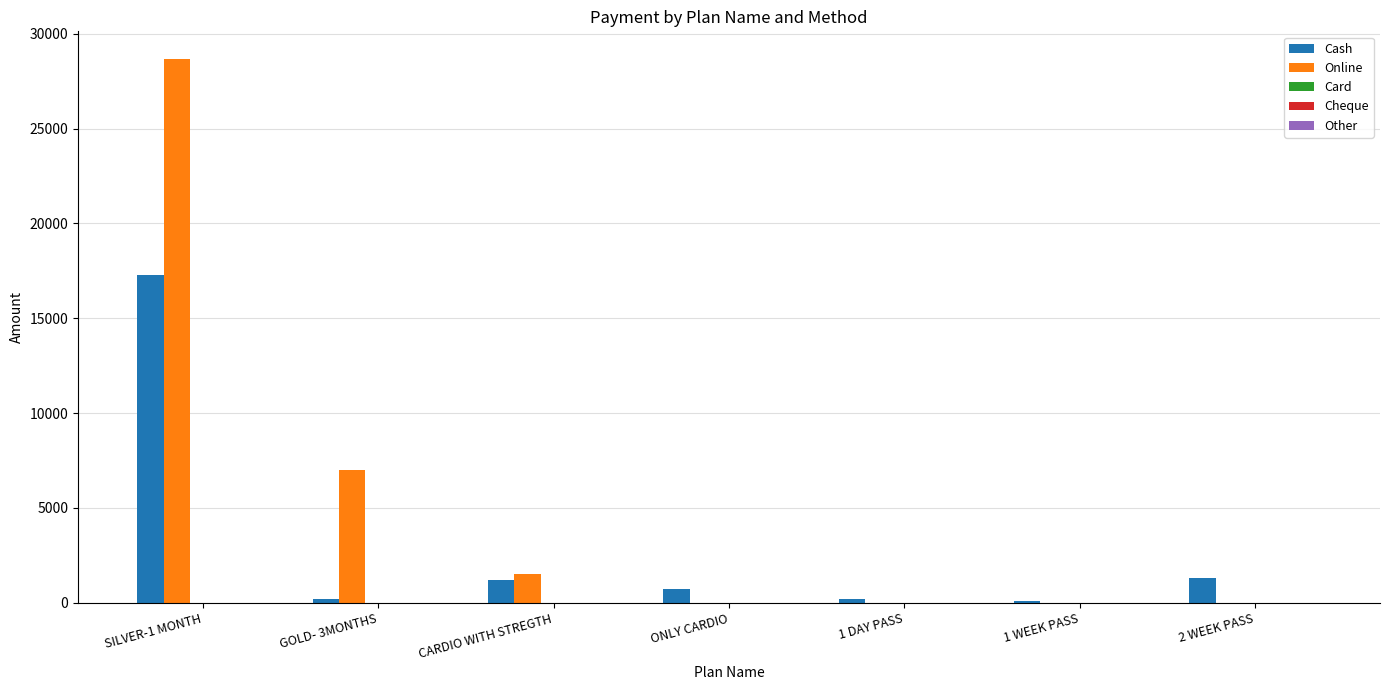

Does the chart contain stacked bars?

No